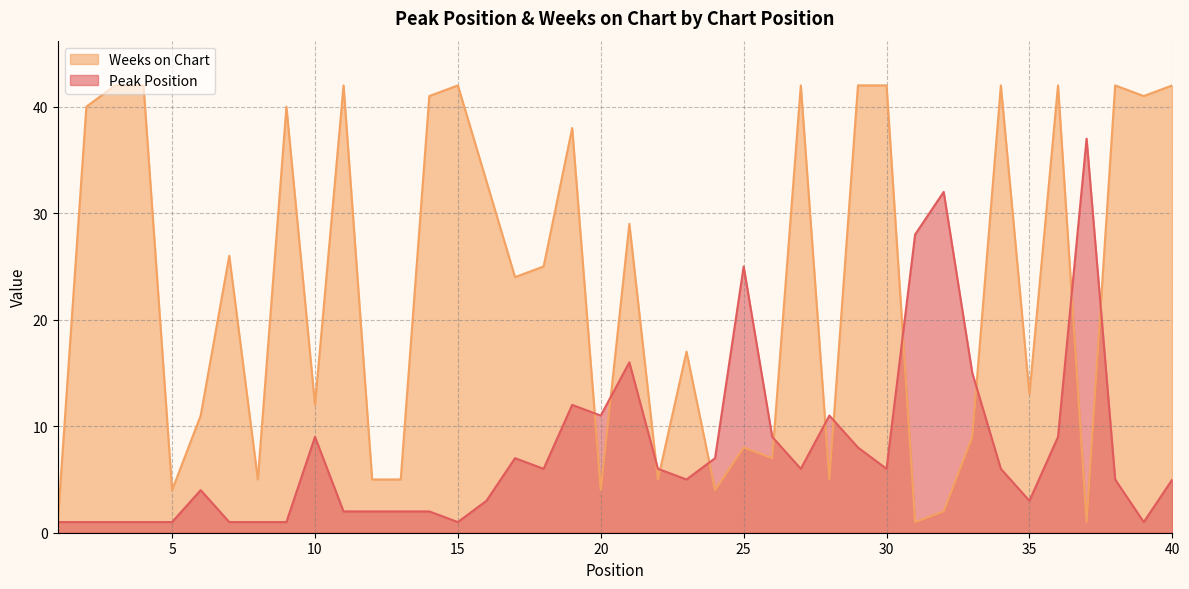

Is the value of Weeks on Chart at 16 greater than the value of Peak Position at 16?

Yes